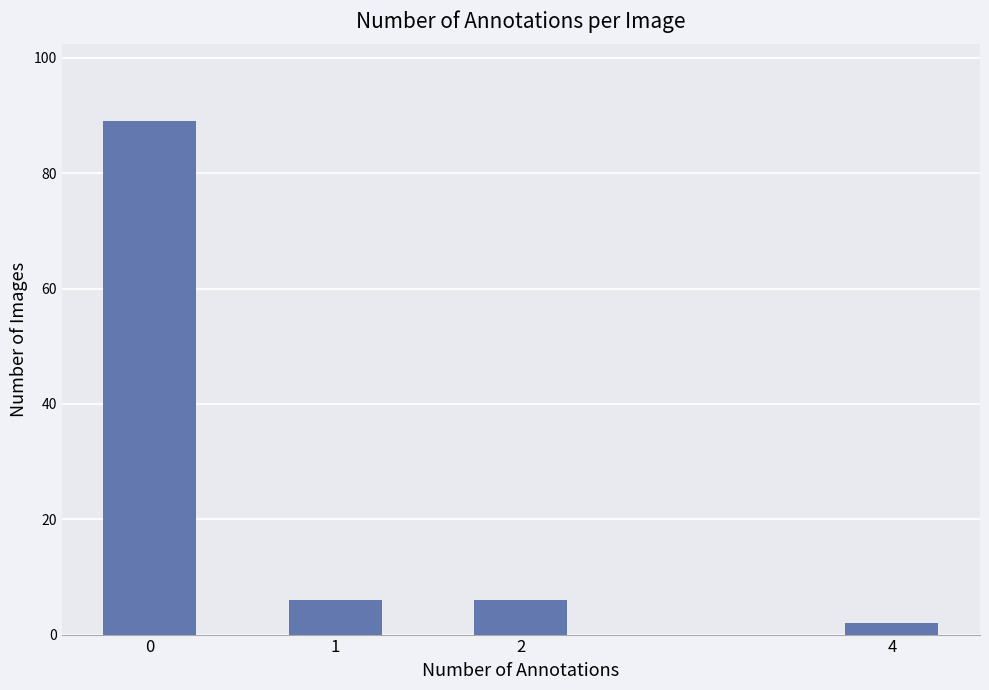

Reading right to left, list all the values displayed in this chart.

2	6	6	89